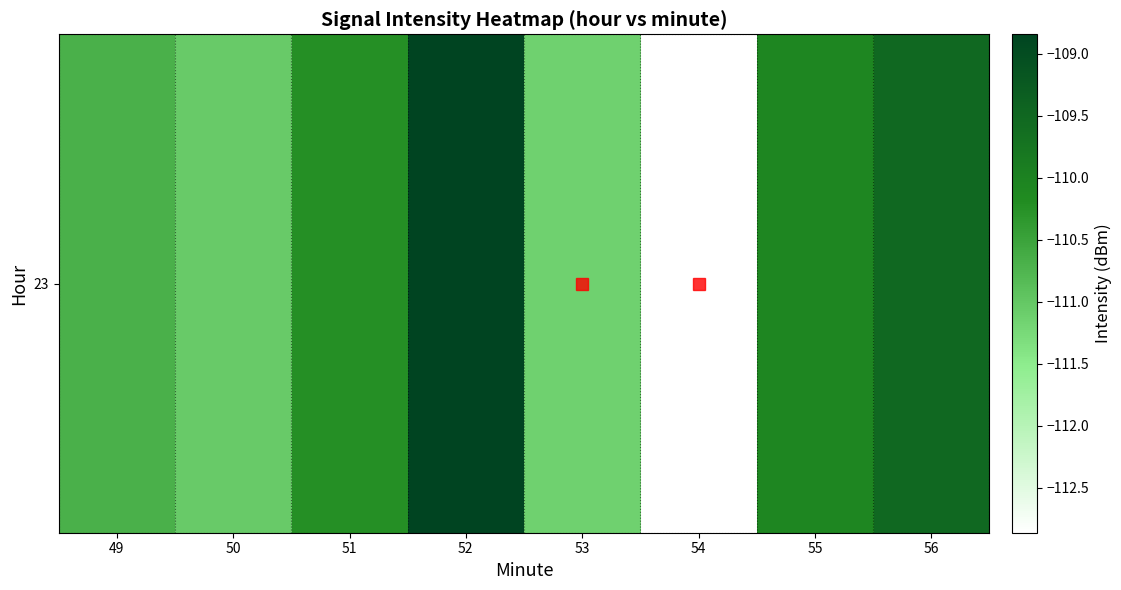

What is the difference between the values at 55 and 50?

1.0